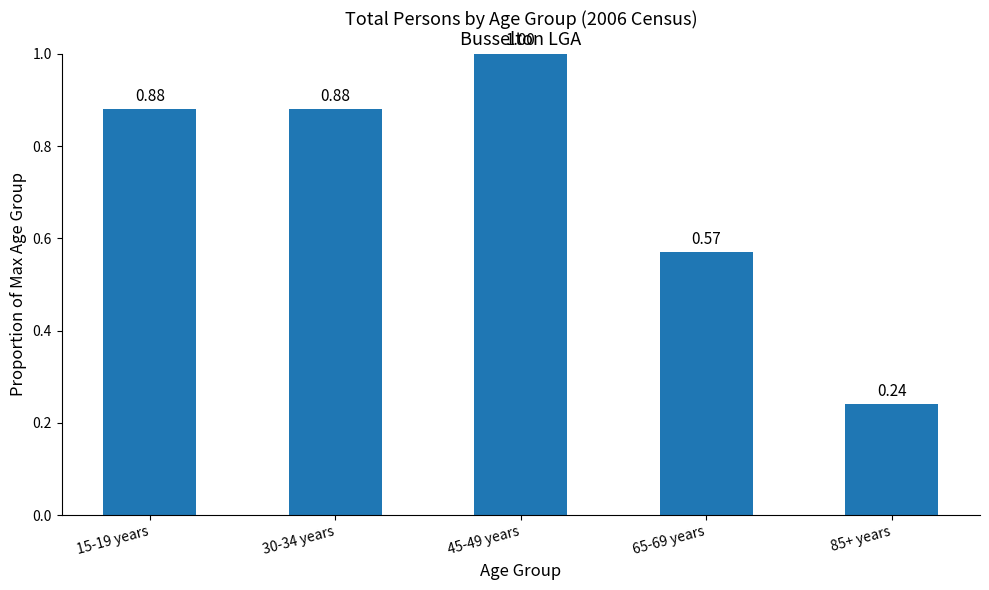

What is the change in value from 30-34 years to 45-49 years?

+0.1